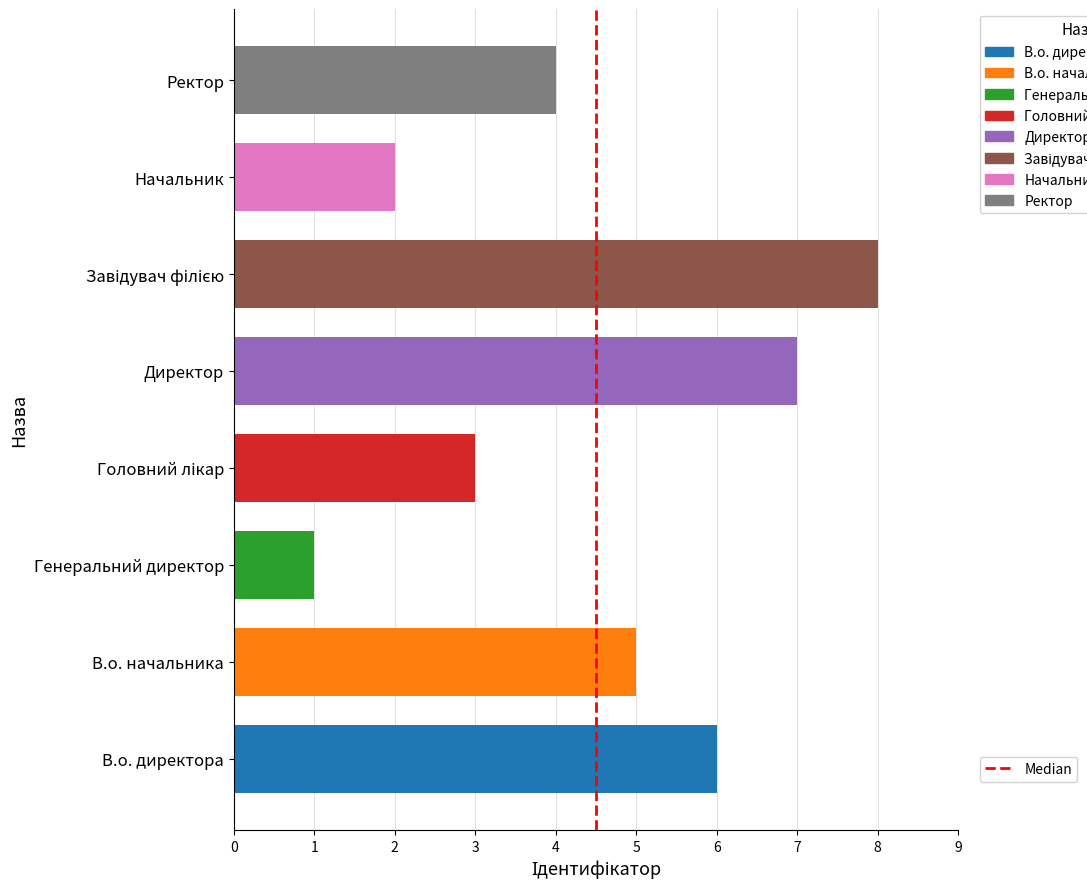

What is the sum of the values at 1 and 0?

1